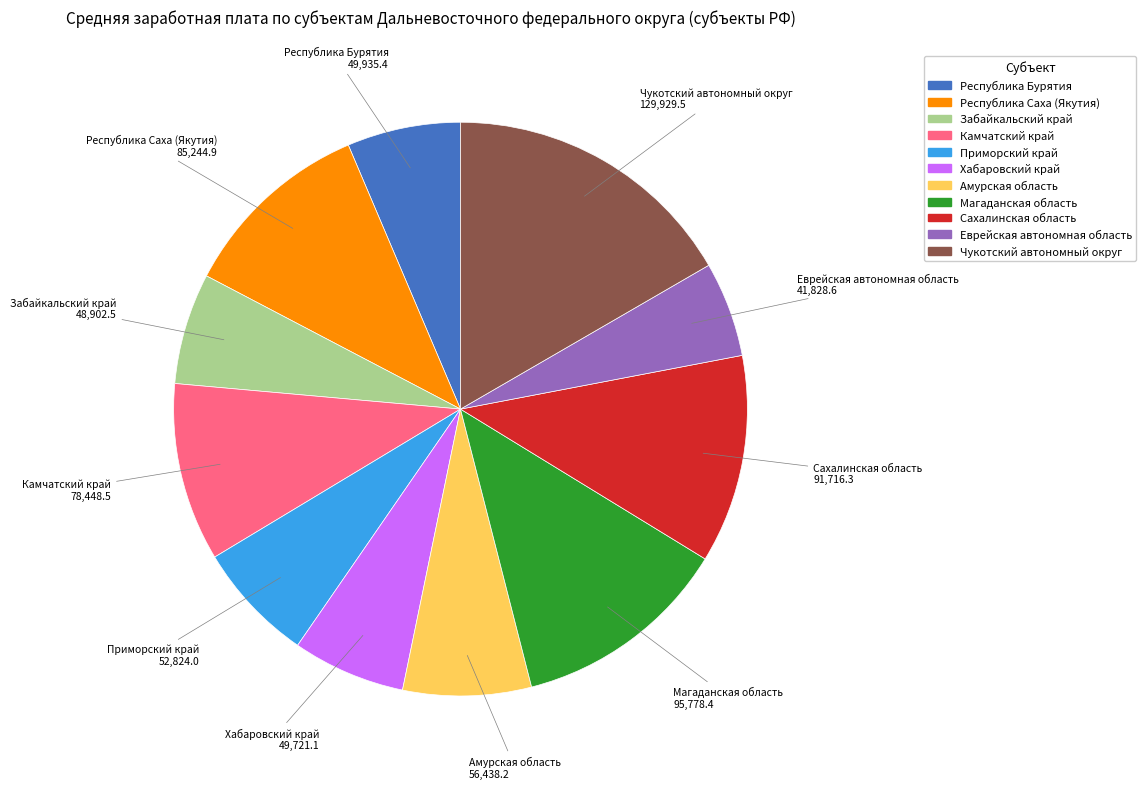

Which category has the smallest portion of the pie?

Еврейская автономная область